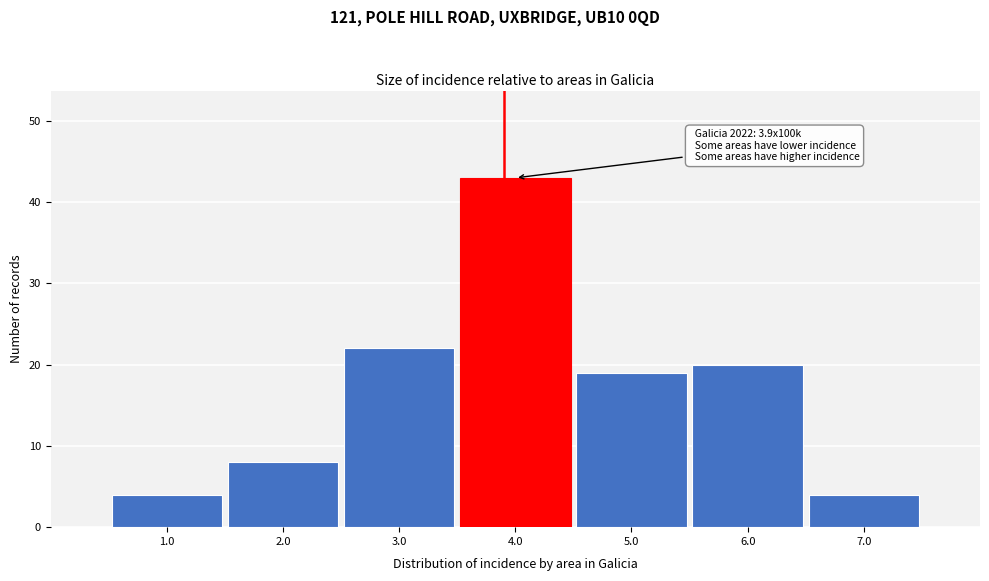

Which range on the x-axis has the tallest bar?

3.5 to 4.5